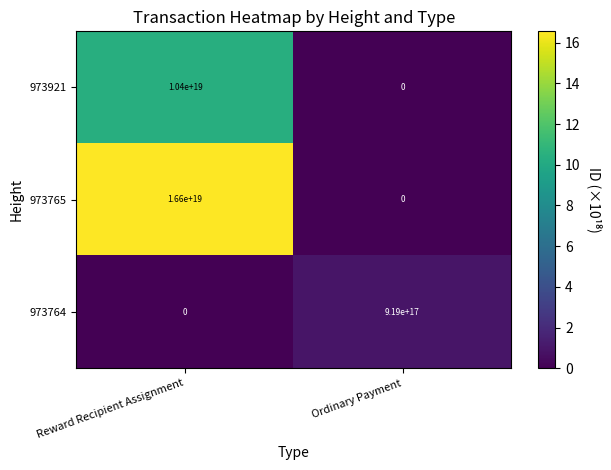

Which series changed the most between Reward Recipient Assignment and Ordinary Payment?

973765